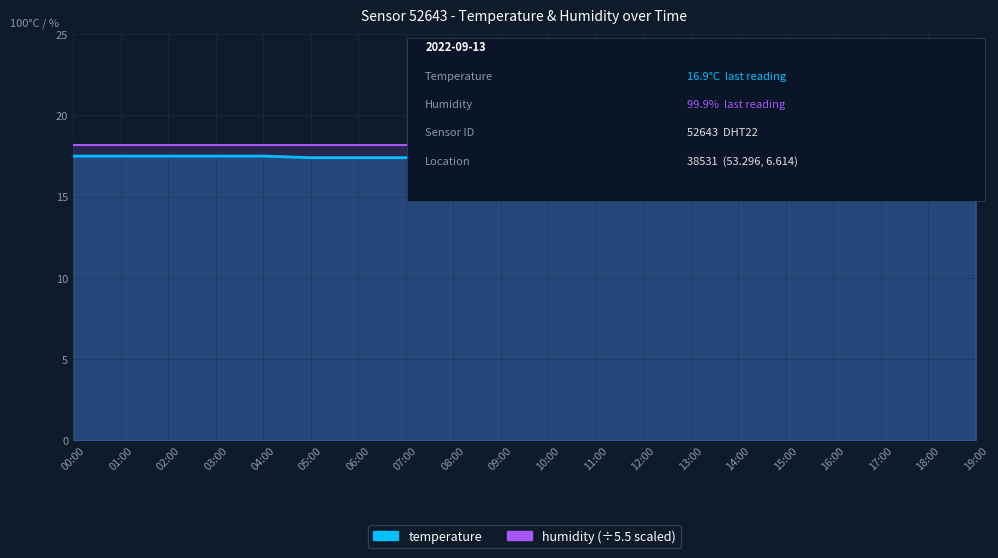

At which label is the value closest to 17?

16:00